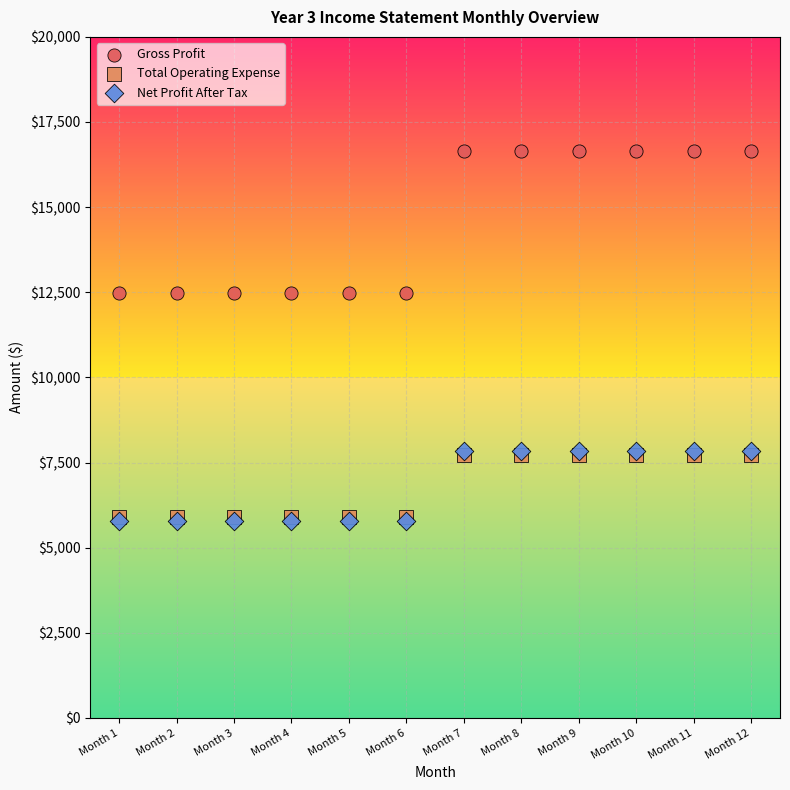

Which series has the widest spread of Y values?

Gross Profit